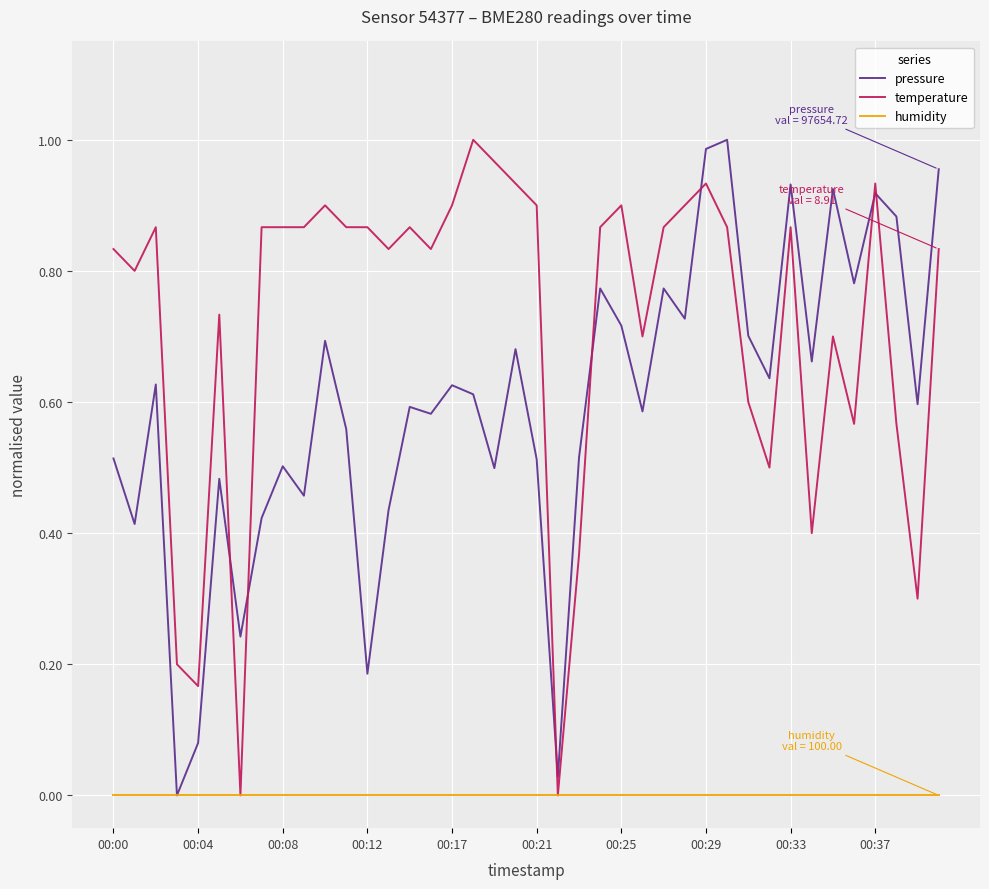

Which series has the largest total across all categories?

temperature